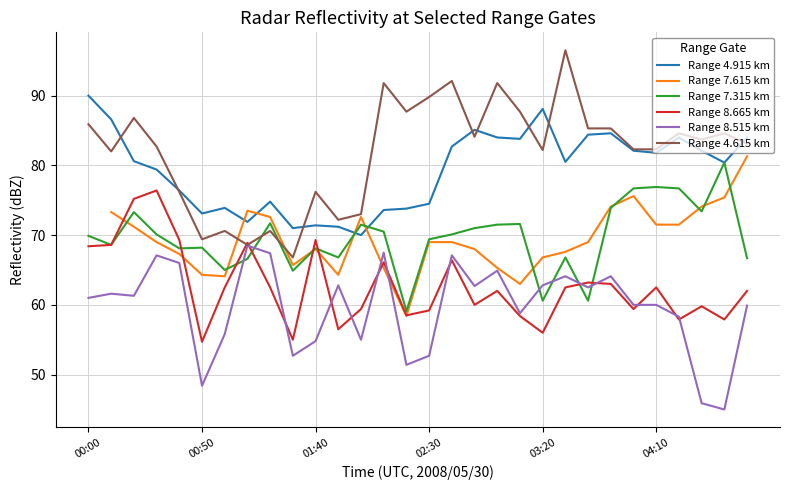

Which series has the widest spread of values?

Range 4.615 km